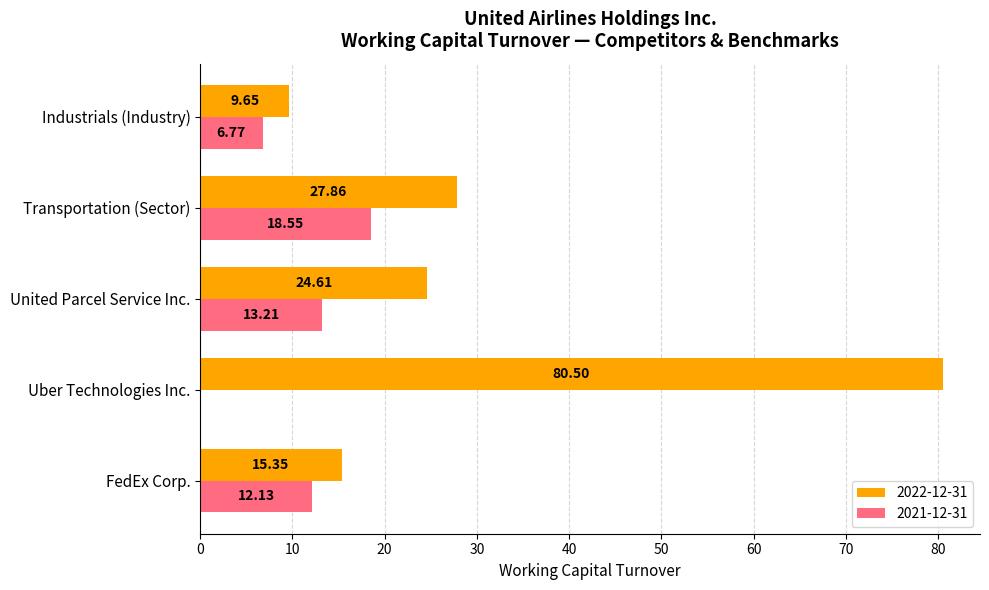

At which category is the sum across all series the highest?

Uber Technologies Inc.